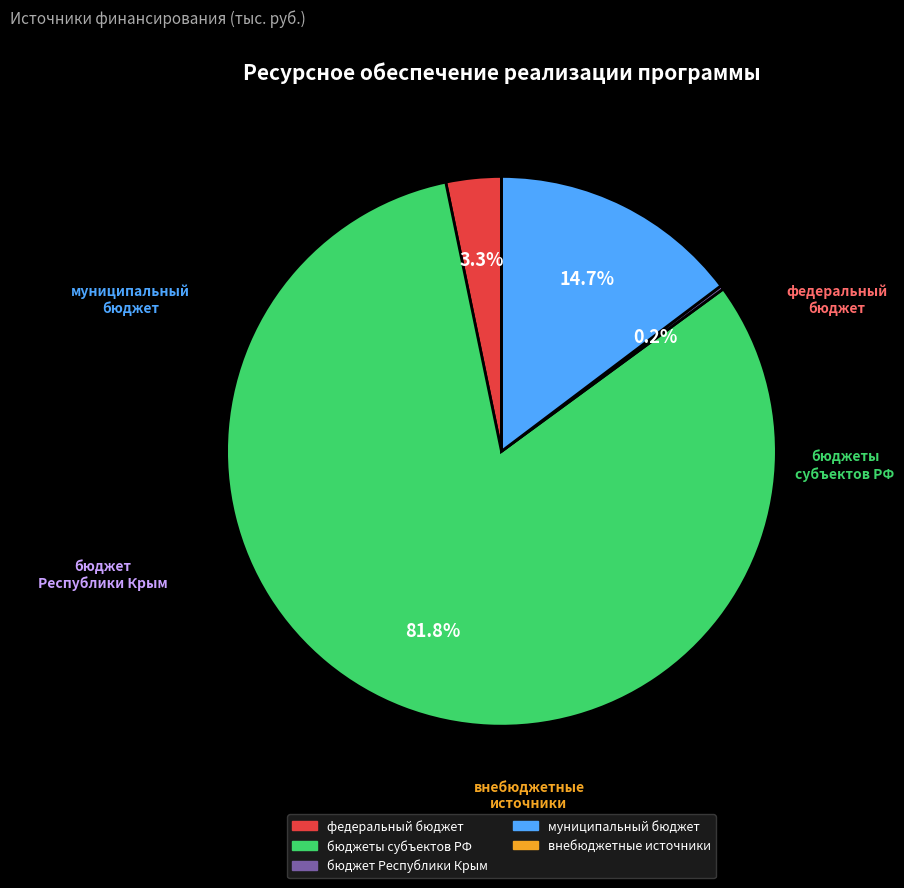

Rank the categories by value from lowest to highest.

внебюджетные источники, бюджет Республики Крым, федеральный бюджет, муниципальный бюджет, бюджеты субъектов РФ